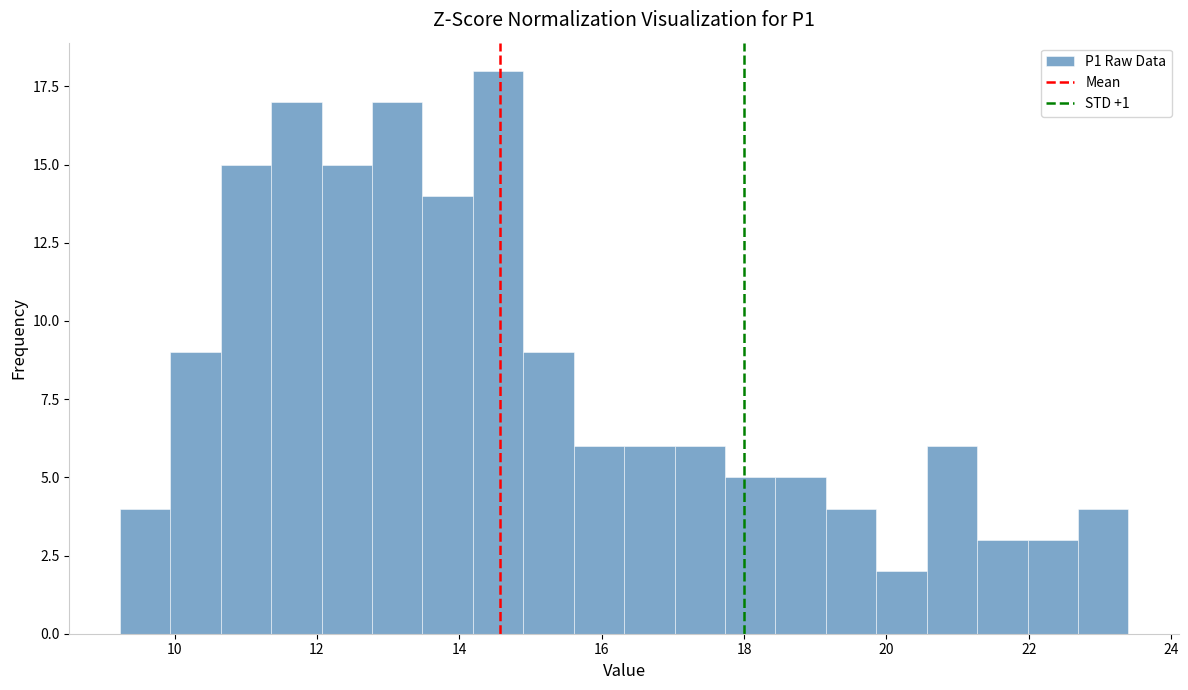

Around what value on the x-axis is the tallest bar? Give the approximate position of its centre, as read against the axis.

14.6